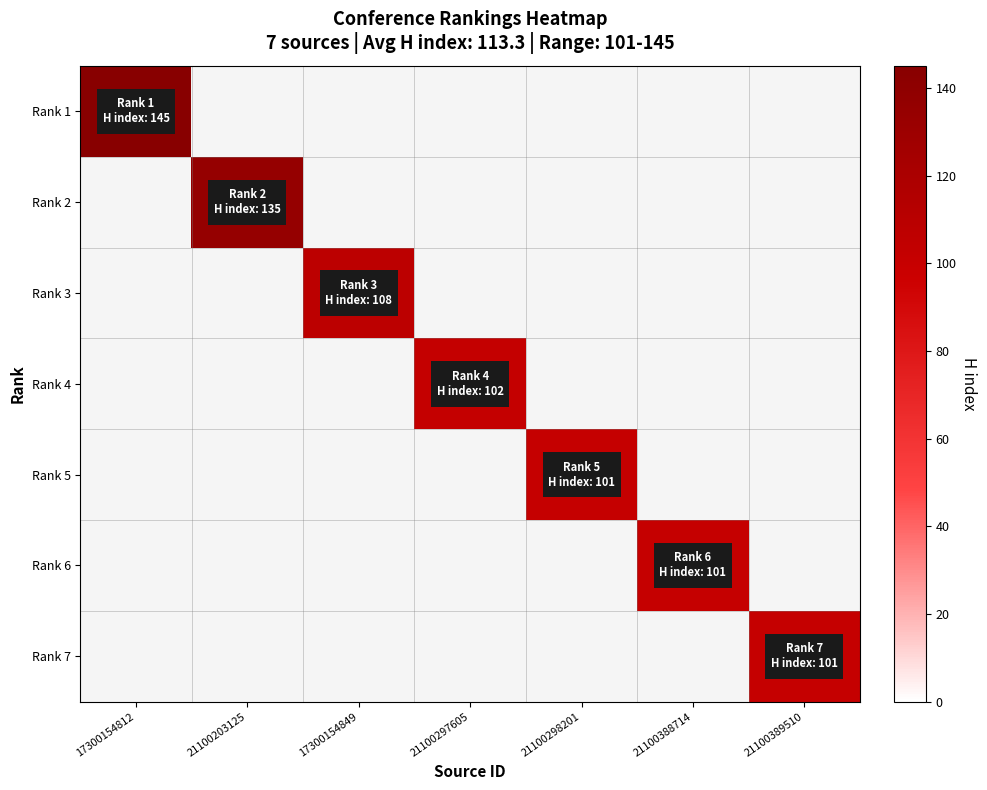

List the series in order of their overall mean, highest first.

Rank 1, Rank 2, Rank 3, Rank 4, Rank 5, Rank 6, Rank 7